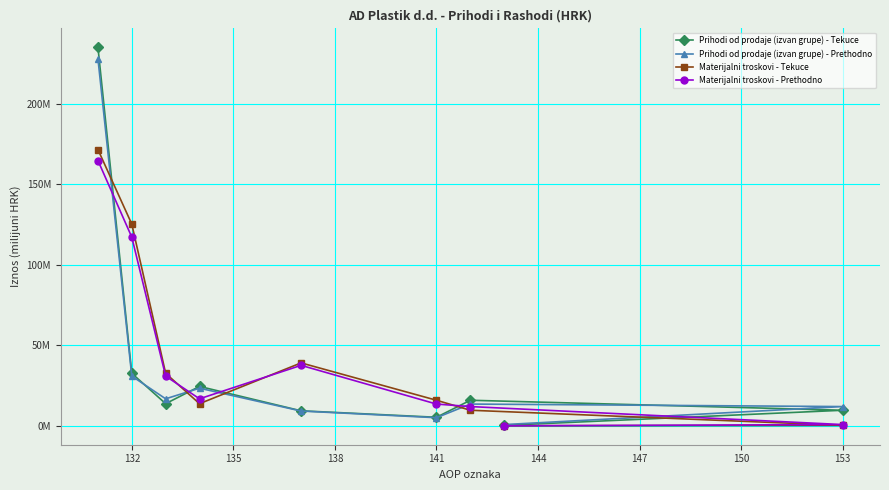

What is the average value of the Prihodi od prodaje (izvan grupe) - Prethodno series?

37.7